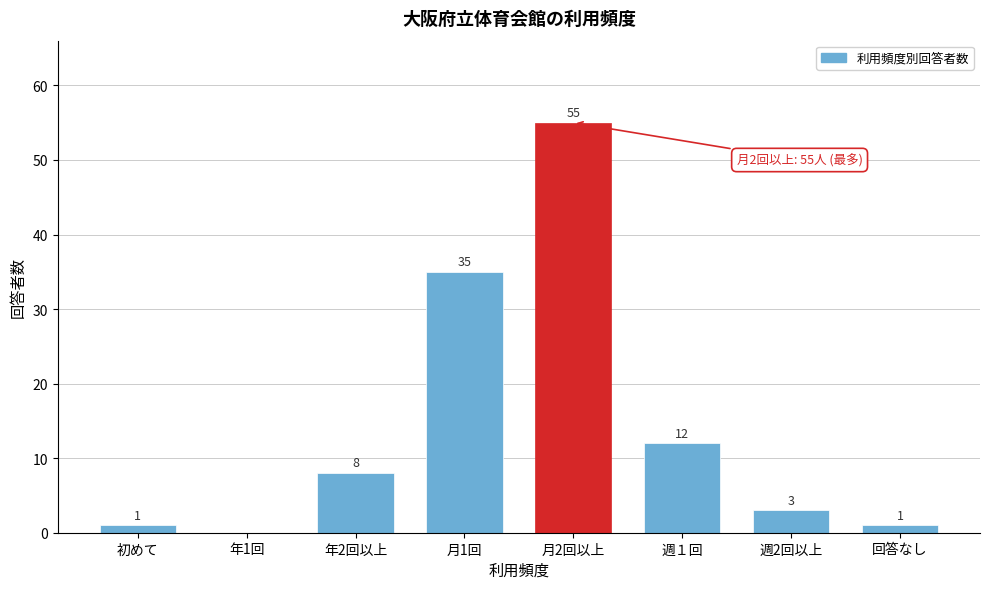

Reading left to right, list all the values displayed in this chart.

初めて=1	年1回=0	年2回以上=8	月1回=35	月2回以上=55	週１回=12	週2回以上=3	回答なし=1